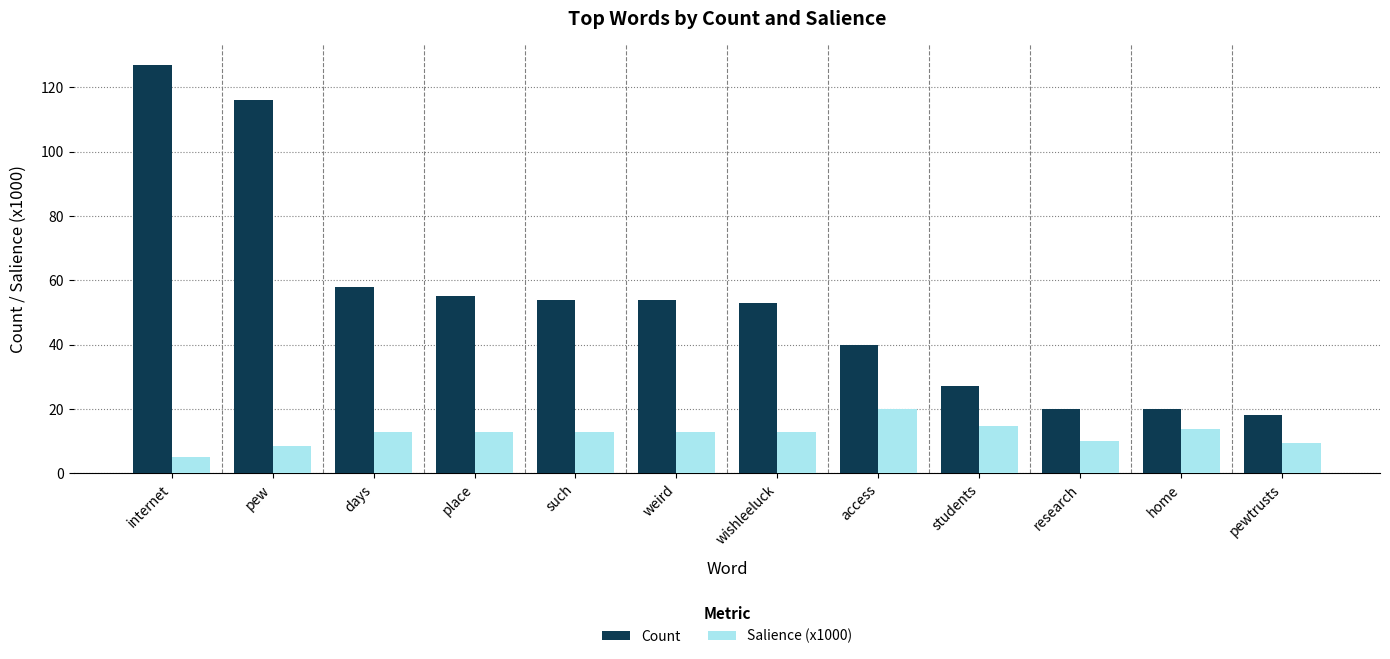

What is the highest value of the Salience (x1000) series?

20.0